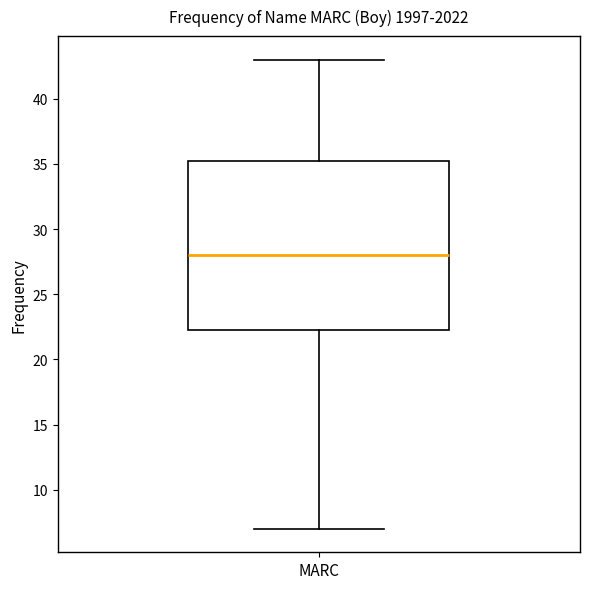

Where is the lower edge of the box for MARC on the y-axis? The values are not printed on the chart, so give them approximately, as read against the axis.

22.5